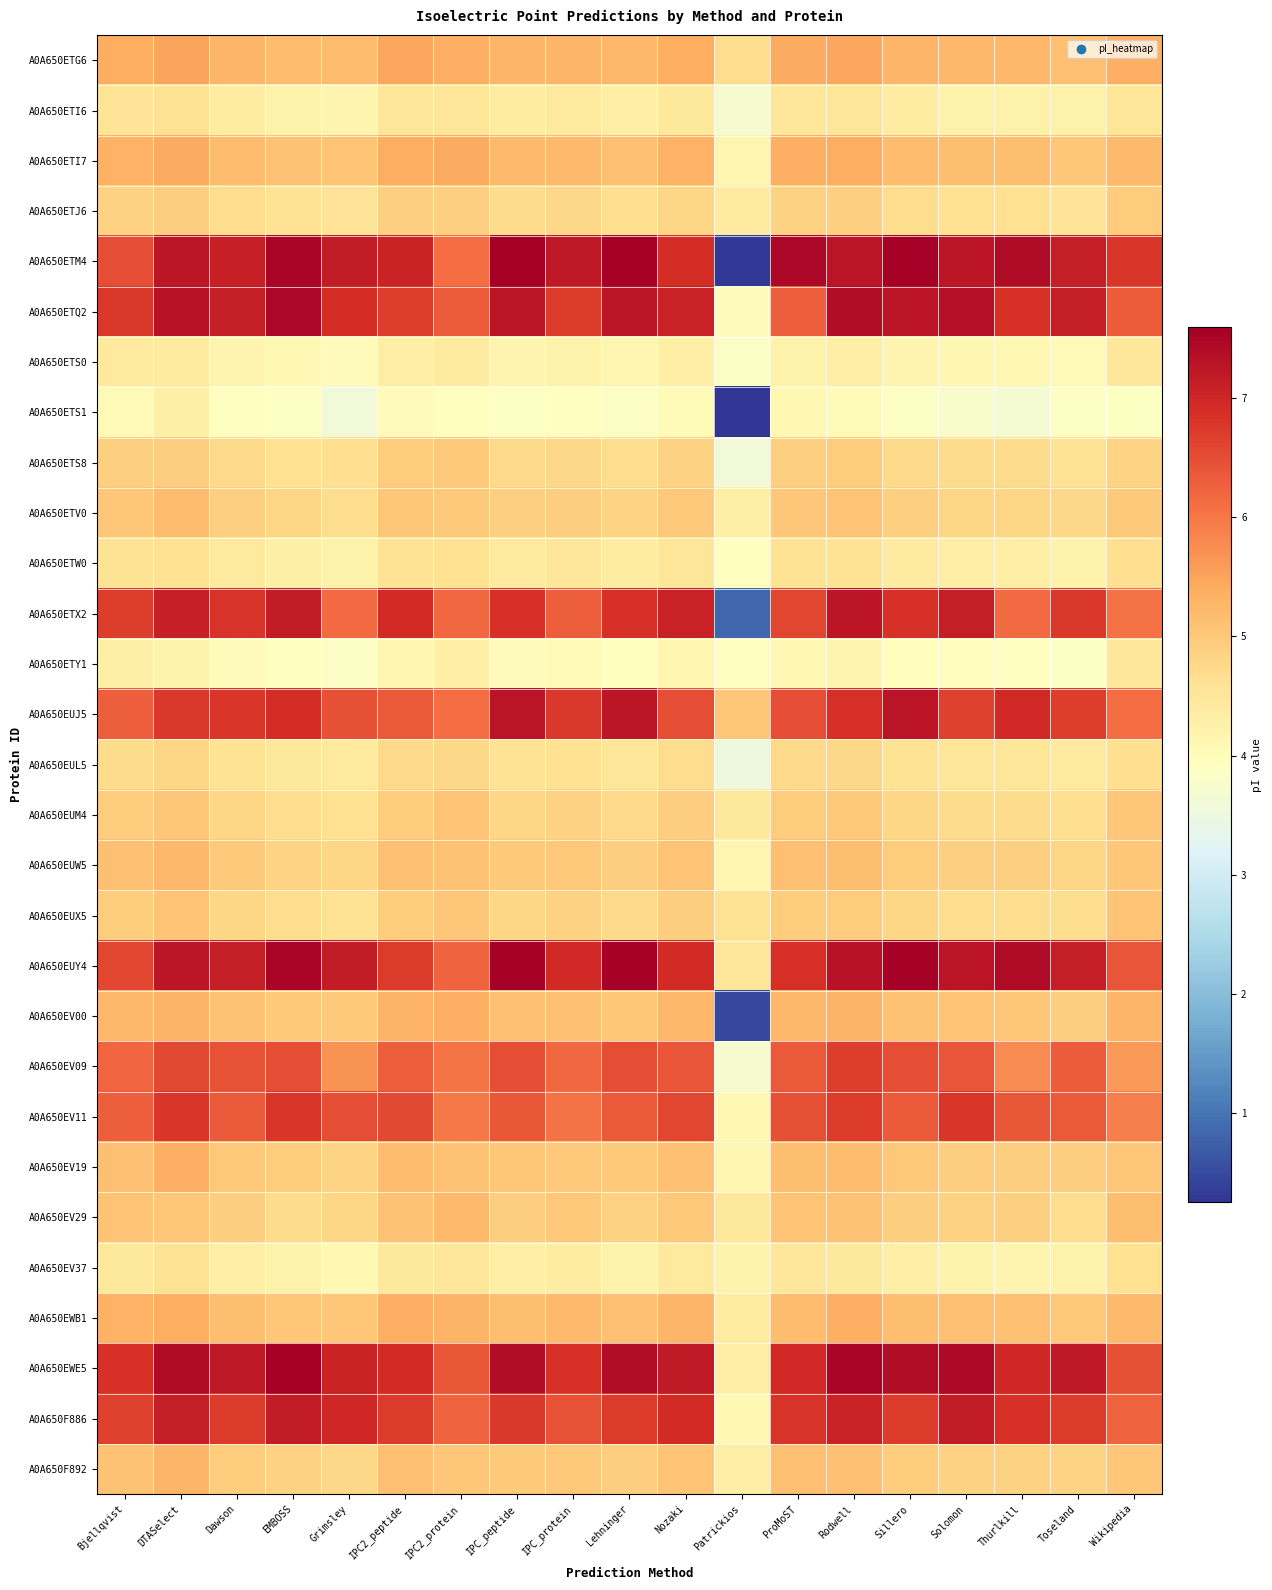

Reading left to right, what are all the values shown in this chart?

A0A650ETG6: Bjellqvist=5.4	DTASelect=5.5	Dawson=5.3	EMBOSS=5.2	Grimsley=5.2	IPC2_peptide=5.5	IPC2_protein=5.3	IPC_peptide=5.3	IPC_protein=5.3	Lehninger=5.2	Nozaki=5.4	Patrickios=4.7	ProMoST=5.4	Rodwell=5.5	Sillero=5.3	Solomon=5.2	Thurlkill=5.2	Toseland=5.1	Wikipedia=5.3
A0A650ETI6: Bjellqvist=4.5	DTASelect=4.6	Dawson=4.4	EMBOSS=4.2	Grimsley=4.2	IPC2_peptide=4.5	IPC2_protein=4.5	IPC_peptide=4.4	IPC_protein=4.4	Lehninger=4.3	Nozaki=4.5	Patrickios=3.7	ProMoST=4.5	Rodwell=4.5	Sillero=4.4	Solomon=4.3	Thurlkill=4.3	Toseland=4.2	Wikipedia=4.5
A0A650ETI7: Bjellqvist=5.3	DTASelect=5.4	Dawson=5.2	EMBOSS=5.1	Grimsley=5.1	IPC2_peptide=5.4	IPC2_protein=5.4	IPC_peptide=5.2	IPC_protein=5.2	Lehninger=5.1	Nozaki=5.3	Patrickios=4.1	ProMoST=5.3	Rodwell=5.4	Sillero=5.2	Solomon=5.2	Thurlkill=5.1	Toseland=5.0	Wikipedia=5.2
A0A650ETJ6: Bjellqvist=4.9	DTASelect=4.9	Dawson=4.7	EMBOSS=4.6	Grimsley=4.5	IPC2_peptide=4.9	IPC2_protein=4.9	IPC_peptide=4.7	IPC_protein=4.8	Lehninger=4.6	Nozaki=4.8	Patrickios=4.4	ProMoST=4.9	Rodwell=4.9	Sillero=4.7	Solomon=4.6	Thurlkill=4.6	Toseland=4.5	Wikipedia=4.9
A0A650ETM4: Bjellqvist=6.5	DTASelect=7.2	Dawson=7.1	EMBOSS=7.5	Grimsley=7.1	IPC2_peptide=7.0	IPC2_protein=6.1	IPC_peptide=7.6	IPC_protein=7.2	Lehninger=7.6	Nozaki=6.9	Patrickios=0.3	ProMoST=7.5	Rodwell=7.3	Sillero=7.6	Solomon=7.2	Thurlkill=7.4	Toseland=7.1	Wikipedia=6.8
A0A650ETQ2: Bjellqvist=6.8	DTASelect=7.3	Dawson=7.1	EMBOSS=7.5	Grimsley=6.9	IPC2_peptide=6.7	IPC2_protein=6.3	IPC_peptide=7.3	IPC_protein=6.7	Lehninger=7.3	Nozaki=7.1	Patrickios=4.0	ProMoST=6.3	Rodwell=7.4	Sillero=7.3	Solomon=7.3	Thurlkill=6.8	Toseland=7.1	Wikipedia=6.3
A0A650ETS0: Bjellqvist=4.4	DTASelect=4.4	Dawson=4.2	EMBOSS=4.1	Grimsley=4.0	IPC2_peptide=4.3	IPC2_protein=4.4	IPC_peptide=4.2	IPC_protein=4.2	Lehninger=4.1	Nozaki=4.3	Patrickios=3.8	ProMoST=4.3	Rodwell=4.3	Sillero=4.2	Solomon=4.1	Thurlkill=4.1	Toseland=4.0	Wikipedia=4.5
A0A650ETS1: Bjellqvist=4.1	DTASelect=4.3	Dawson=3.9	EMBOSS=3.9	Grimsley=3.6	IPC2_peptide=4.0	IPC2_protein=3.9	IPC_peptide=3.9	IPC_protein=3.9	Lehninger=3.8	Nozaki=4.0	Patrickios=0.2	ProMoST=4.1	Rodwell=4.0	Sillero=3.9	Solomon=3.8	Thurlkill=3.7	Toseland=3.9	Wikipedia=3.9
A0A650ETS8: Bjellqvist=4.9	DTASelect=4.9	Dawson=4.7	EMBOSS=4.6	Grimsley=4.6	IPC2_peptide=4.9	IPC2_protein=5.0	IPC_peptide=4.7	IPC_protein=4.8	Lehninger=4.7	Nozaki=4.9	Patrickios=3.6	ProMoST=4.9	Rodwell=4.9	Sillero=4.7	Solomon=4.7	Thurlkill=4.7	Toseland=4.6	Wikipedia=4.8
A0A650ETV0: Bjellqvist=5.0	DTASelect=5.2	Dawson=4.9	EMBOSS=4.8	Grimsley=4.7	IPC2_peptide=5.0	IPC2_protein=5.0	IPC_peptide=4.9	IPC_protein=4.9	Lehninger=4.8	Nozaki=5.0	Patrickios=4.3	ProMoST=5.0	Rodwell=5.1	Sillero=4.9	Solomon=4.8	Thurlkill=4.8	Toseland=4.8	Wikipedia=5.0
A0A650ETW0: Bjellqvist=4.6	DTASelect=4.6	Dawson=4.4	EMBOSS=4.3	Grimsley=4.3	IPC2_peptide=4.6	IPC2_protein=4.6	IPC_peptide=4.4	IPC_protein=4.5	Lehninger=4.4	Nozaki=4.5	Patrickios=3.9	ProMoST=4.6	Rodwell=4.6	Sillero=4.4	Solomon=4.3	Thurlkill=4.3	Toseland=4.3	Wikipedia=4.6
A0A650ETX2: Bjellqvist=6.7	DTASelect=7.1	Dawson=6.8	EMBOSS=7.1	Grimsley=6.2	IPC2_peptide=6.9	IPC2_protein=6.2	IPC_peptide=6.8	IPC_protein=6.3	Lehninger=6.9	Nozaki=7.1	Patrickios=0.8	ProMoST=6.6	Rodwell=7.2	Sillero=6.8	Solomon=7.1	Thurlkill=6.1	Toseland=6.8	Wikipedia=6.1
A0A650ETY1: Bjellqvist=4.3	DTASelect=4.2	Dawson=4.0	EMBOSS=3.9	Grimsley=3.8	IPC2_peptide=4.2	IPC2_protein=4.3	IPC_peptide=4.0	IPC_protein=4.1	Lehninger=3.9	Nozaki=4.2	Patrickios=3.9	ProMoST=4.1	Rodwell=4.2	Sillero=4.0	Solomon=4.0	Thurlkill=3.9	Toseland=3.9	Wikipedia=4.5
A0A650EUJ5: Bjellqvist=6.3	DTASelect=6.8	Dawson=6.8	EMBOSS=6.9	Grimsley=6.5	IPC2_peptide=6.3	IPC2_protein=6.1	IPC_peptide=7.3	IPC_protein=6.8	Lehninger=7.2	Nozaki=6.5	Patrickios=5.0	ProMoST=6.5	Rodwell=6.9	Sillero=7.3	Solomon=6.6	Thurlkill=6.9	Toseland=6.7	Wikipedia=6.1
A0A650EUL5: Bjellqvist=4.7	DTASelect=4.8	Dawson=4.6	EMBOSS=4.4	Grimsley=4.4	IPC2_peptide=4.7	IPC2_protein=4.8	IPC_peptide=4.6	IPC_protein=4.6	Lehninger=4.5	Nozaki=4.7	Patrickios=3.5	ProMoST=4.7	Rodwell=4.8	Sillero=4.6	Solomon=4.5	Thurlkill=4.5	Toseland=4.4	Wikipedia=4.7
A0A650EUM4: Bjellqvist=4.9	DTASelect=5.0	Dawson=4.8	EMBOSS=4.7	Grimsley=4.6	IPC2_peptide=5.0	IPC2_protein=5.1	IPC_peptide=4.8	IPC_protein=4.9	Lehninger=4.7	Nozaki=4.9	Patrickios=4.5	ProMoST=5.0	Rodwell=5.0	Sillero=4.8	Solomon=4.7	Thurlkill=4.7	Toseland=4.7	Wikipedia=5.0
A0A650EUW5: Bjellqvist=5.1	DTASelect=5.2	Dawson=5.0	EMBOSS=4.8	Grimsley=4.8	IPC2_peptide=5.1	IPC2_protein=5.1	IPC_peptide=5.0	IPC_protein=5.0	Lehninger=4.9	Nozaki=5.1	Patrickios=4.2	ProMoST=5.1	Rodwell=5.1	Sillero=5.0	Solomon=4.9	Thurlkill=4.9	Toseland=4.8	Wikipedia=5.0
A0A650EUX5: Bjellqvist=4.9	DTASelect=5.1	Dawson=4.8	EMBOSS=4.7	Grimsley=4.6	IPC2_peptide=4.9	IPC2_protein=5.0	IPC_peptide=4.8	IPC_protein=4.9	Lehninger=4.7	Nozaki=4.9	Patrickios=4.6	ProMoST=5.0	Rodwell=5.0	Sillero=4.8	Solomon=4.7	Thurlkill=4.7	Toseland=4.7	Wikipedia=5.0
A0A650EUY4: Bjellqvist=6.6	DTASelect=7.2	Dawson=7.1	EMBOSS=7.5	Grimsley=7.2	IPC2_peptide=6.7	IPC2_protein=6.2	IPC_peptide=7.6	IPC_protein=6.9	Lehninger=7.6	Nozaki=6.9	Patrickios=4.5	ProMoST=6.9	Rodwell=7.3	Sillero=7.6	Solomon=7.3	Thurlkill=7.4	Toseland=7.1	Wikipedia=6.4
A0A650EV00: Bjellqvist=5.2	DTASelect=5.3	Dawson=5.1	EMBOSS=5.0	Grimsley=5.0	IPC2_peptide=5.3	IPC2_protein=5.4	IPC_peptide=5.1	IPC_protein=5.1	Lehninger=5.0	Nozaki=5.2	Patrickios=0.5	ProMoST=5.2	Rodwell=5.3	Sillero=5.1	Solomon=5.1	Thurlkill=5.0	Toseland=4.9	Wikipedia=5.3
A0A650EV09: Bjellqvist=6.2	DTASelect=6.6	Dawson=6.4	EMBOSS=6.5	Grimsley=5.7	IPC2_peptide=6.3	IPC2_protein=6.0	IPC_peptide=6.5	IPC_protein=6.2	Lehninger=6.5	Nozaki=6.4	Patrickios=3.7	ProMoST=6.3	Rodwell=6.7	Sillero=6.5	Solomon=6.4	Thurlkill=5.8	Toseland=6.3	Wikipedia=5.6
A0A650EV11: Bjellqvist=6.3	DTASelect=6.8	Dawson=6.4	EMBOSS=6.8	Grimsley=6.5	IPC2_peptide=6.6	IPC2_protein=6.0	IPC_peptide=6.4	IPC_protein=6.1	Lehninger=6.4	Nozaki=6.6	Patrickios=4.1	ProMoST=6.5	Rodwell=6.7	Sillero=6.4	Solomon=6.8	Thurlkill=6.4	Toseland=6.4	Wikipedia=5.9
A0A650EV19: Bjellqvist=5.1	DTASelect=5.3	Dawson=5.0	EMBOSS=4.9	Grimsley=4.8	IPC2_peptide=5.2	IPC2_protein=5.1	IPC_peptide=5.0	IPC_protein=5.0	Lehninger=5.0	Nozaki=5.1	Patrickios=4.2	ProMoST=5.2	Rodwell=5.2	Sillero=5.0	Solomon=4.9	Thurlkill=4.9	Toseland=4.9	Wikipedia=5.0
A0A650EV29: Bjellqvist=5.1	DTASelect=5.0	Dawson=4.9	EMBOSS=4.7	Grimsley=4.8	IPC2_peptide=5.1	IPC2_protein=5.2	IPC_peptide=4.9	IPC_protein=5.0	Lehninger=4.9	Nozaki=5.0	Patrickios=4.5	ProMoST=5.1	Rodwell=5.1	Sillero=4.9	Solomon=4.9	Thurlkill=4.9	Toseland=4.7	Wikipedia=5.1
A0A650EV37: Bjellqvist=4.5	DTASelect=4.6	Dawson=4.3	EMBOSS=4.2	Grimsley=4.1	IPC2_peptide=4.4	IPC2_protein=4.5	IPC_peptide=4.3	IPC_protein=4.4	Lehninger=4.3	Nozaki=4.4	Patrickios=4.2	ProMoST=4.5	Rodwell=4.5	Sillero=4.3	Solomon=4.2	Thurlkill=4.2	Toseland=4.2	Wikipedia=4.6
A0A650EWB1: Bjellqvist=5.3	DTASelect=5.4	Dawson=5.2	EMBOSS=5.0	Grimsley=5.0	IPC2_peptide=5.3	IPC2_protein=5.3	IPC_peptide=5.2	IPC_protein=5.2	Lehninger=5.1	Nozaki=5.3	Patrickios=4.4	ProMoST=5.2	Rodwell=5.3	Sillero=5.1	Solomon=5.1	Thurlkill=5.1	Toseland=5.0	Wikipedia=5.2
A0A650EWE5: Bjellqvist=6.8	DTASelect=7.4	Dawson=7.2	EMBOSS=7.6	Grimsley=7.0	IPC2_peptide=6.9	IPC2_protein=6.4	IPC_peptide=7.4	IPC_protein=6.8	Lehninger=7.4	Nozaki=7.2	Patrickios=4.3	ProMoST=6.9	Rodwell=7.5	Sillero=7.4	Solomon=7.5	Thurlkill=7.0	Toseland=7.2	Wikipedia=6.5
A0A650F886: Bjellqvist=6.6	DTASelect=7.1	Dawson=6.7	EMBOSS=7.2	Grimsley=7.0	IPC2_peptide=6.7	IPC2_protein=6.2	IPC_peptide=6.8	IPC_protein=6.4	Lehninger=6.7	Nozaki=6.9	Patrickios=4.1	ProMoST=6.8	Rodwell=7.1	Sillero=6.7	Solomon=7.1	Thurlkill=6.8	Toseland=6.7	Wikipedia=6.2
A0A650F892: Bjellqvist=5.1	DTASelect=5.3	Dawson=5.0	EMBOSS=4.9	Grimsley=4.8	IPC2_peptide=5.1	IPC2_protein=5.0	IPC_peptide=5.0	IPC_protein=5.0	Lehninger=4.9	Nozaki=5.1	Patrickios=4.3	ProMoST=5.1	Rodwell=5.1	Sillero=5.0	Solomon=4.9	Thurlkill=4.9	Toseland=4.8	Wikipedia=5.0